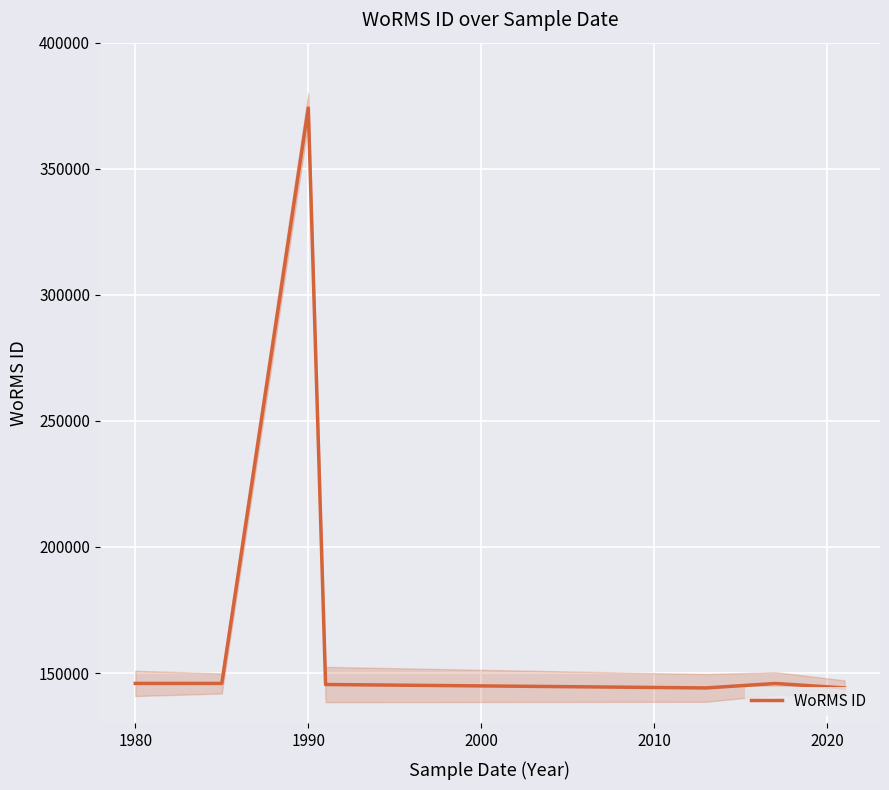

The value at 1980 is 261229. True or false?

False